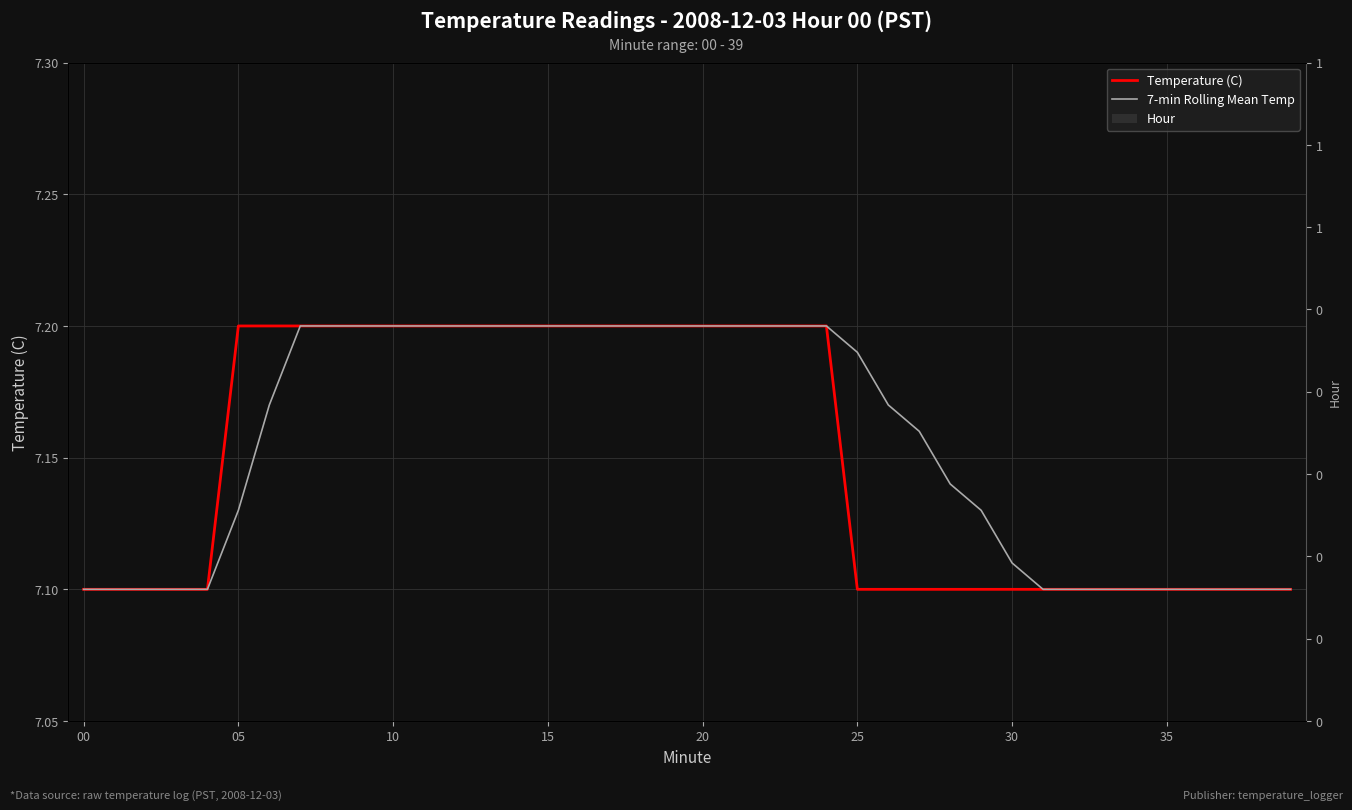

Which has a higher value, 30 or 12?

12